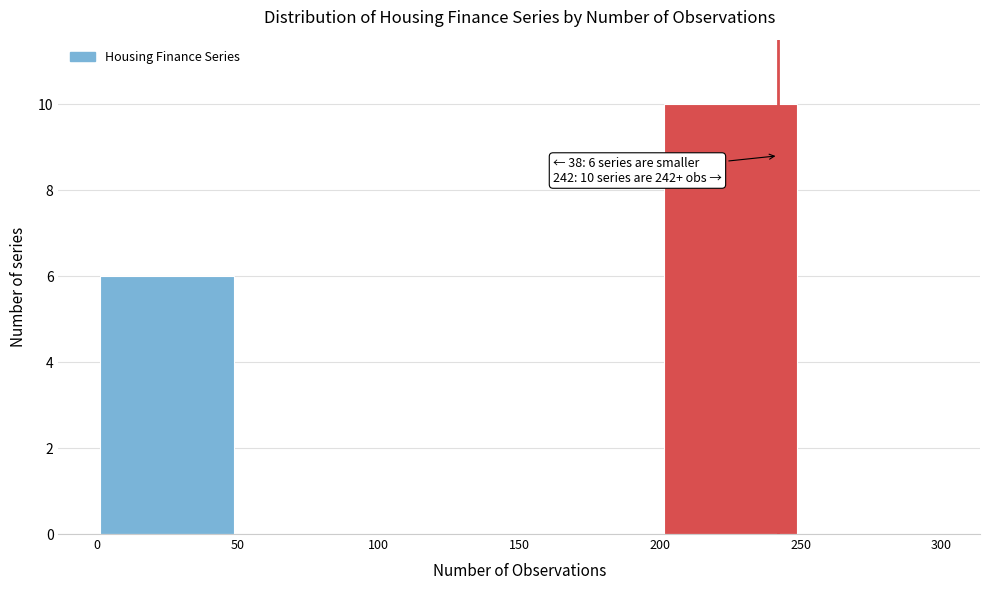

Over which range of the x-axis is the bar tallest?

200 to 250